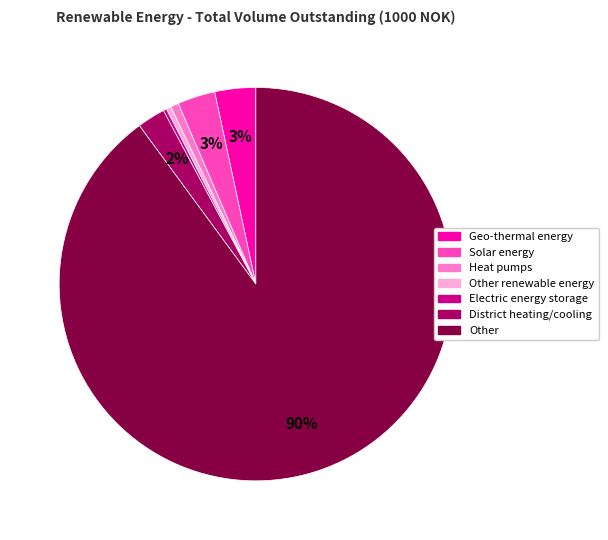

Does any single category account for the majority?

Yes